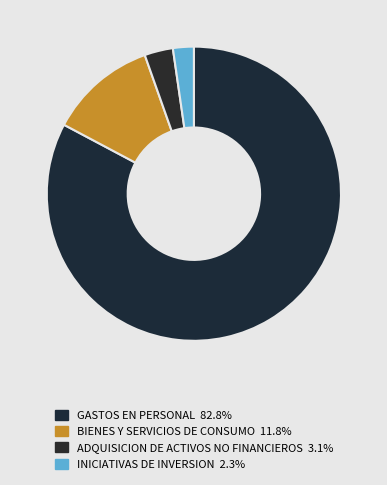

How many slices are in this pie chart?

4